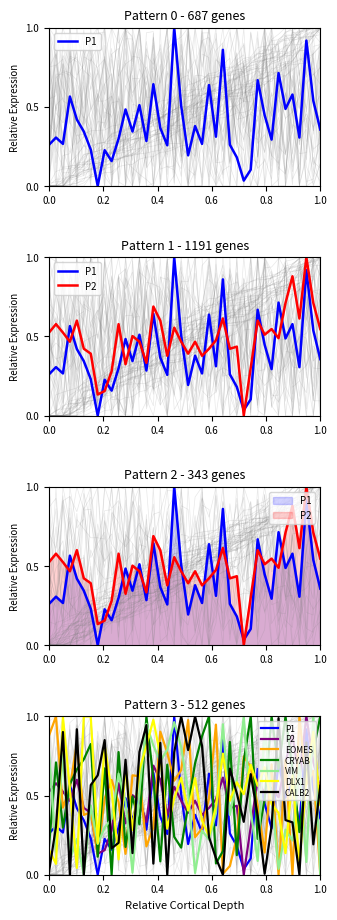

What is the difference between the maximum and second lowest values in the P2 series?

0.9